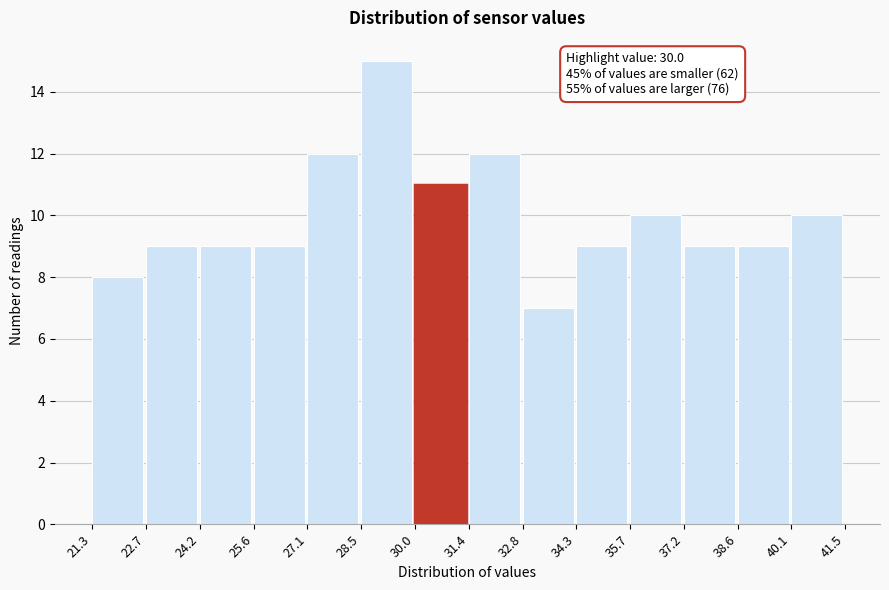

Which range on the x-axis has the tallest bar?

28.5 to 30.0